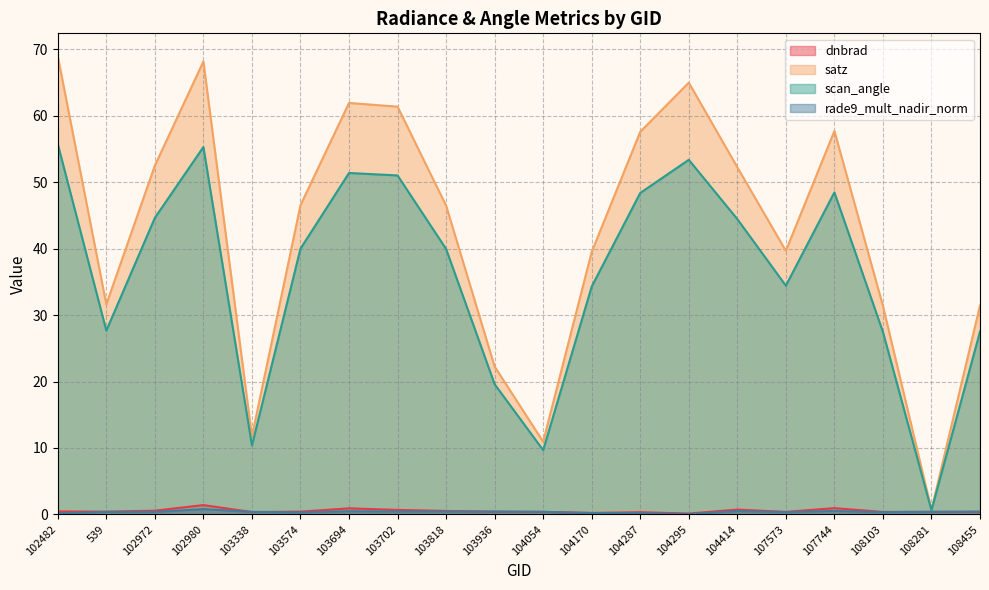

True or false: scan_angle has more than 1 interior local peaks.

True